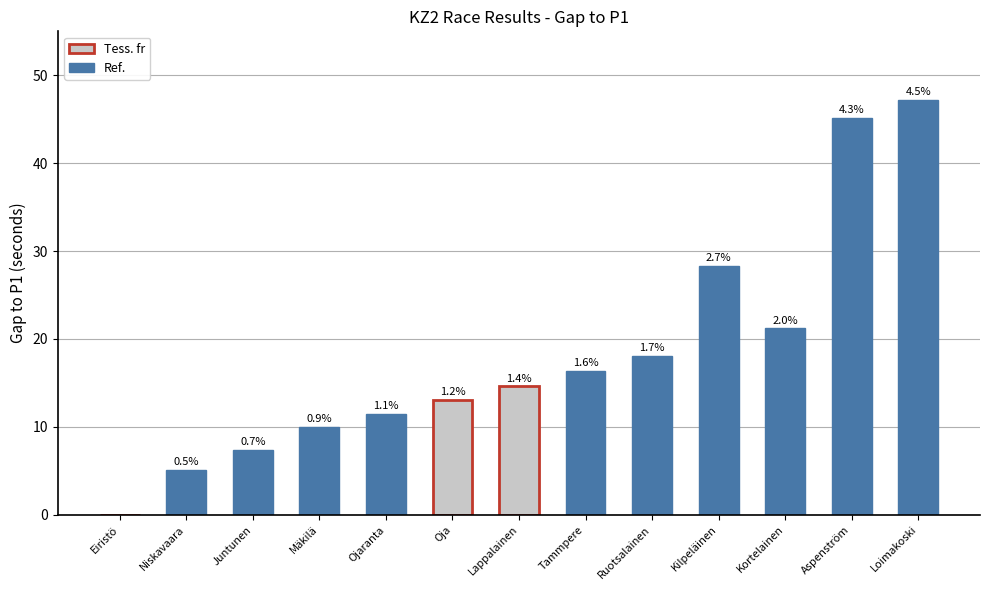

Read the value at Aspenström.

45.2